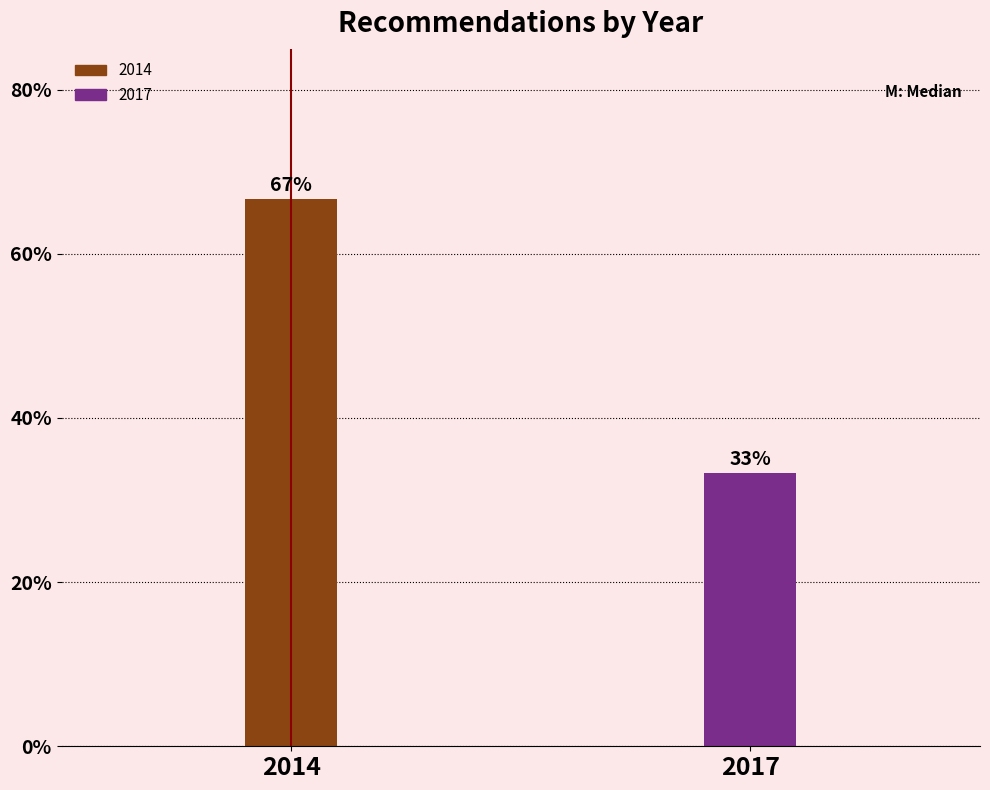

Between 2017 and 2014, which is larger?

2014